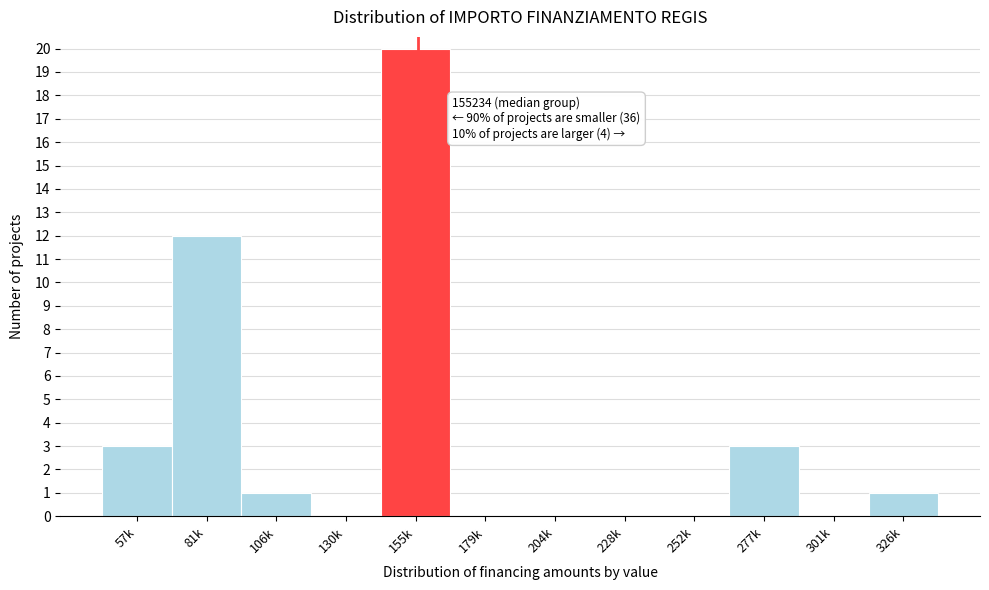

Reading left to right, list all the values displayed in this chart.

57k=3	81k=12	106k=1	130k=0	155k=20	179k=0	204k=0	228k=0	252k=0	277k=3	301k=0	326k=1